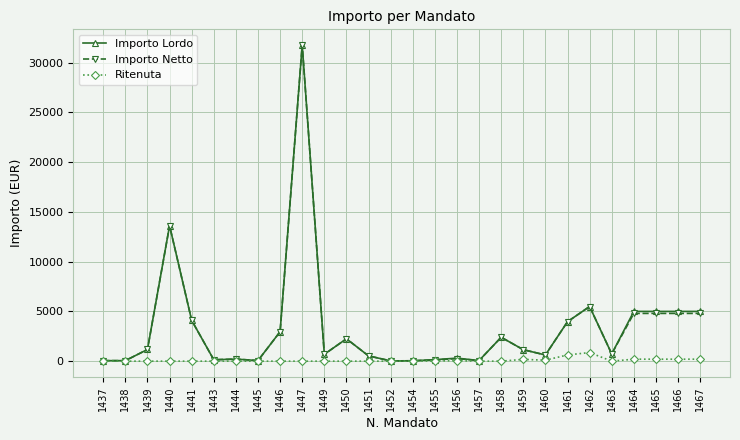

True or false: Ritenuta has a value of 0.0 at 1441.

True